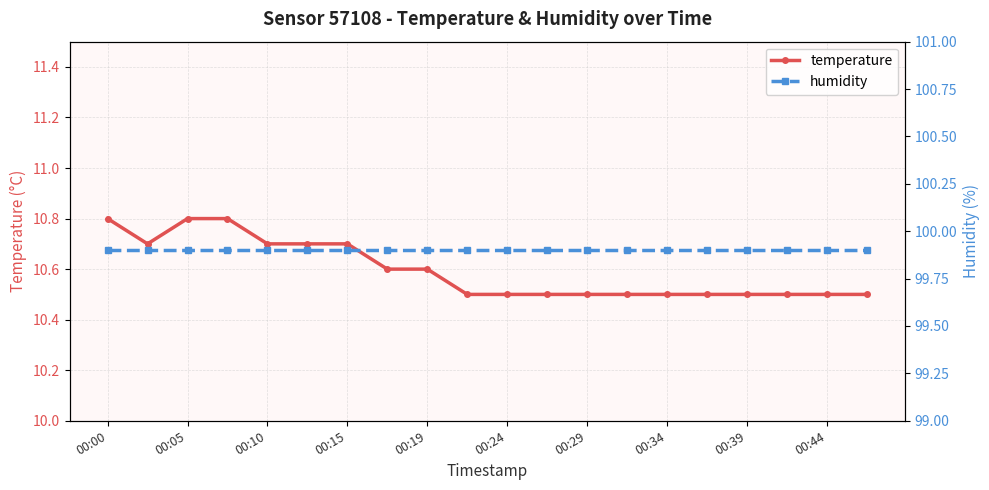

What is the minimum value for temperature?

10.5